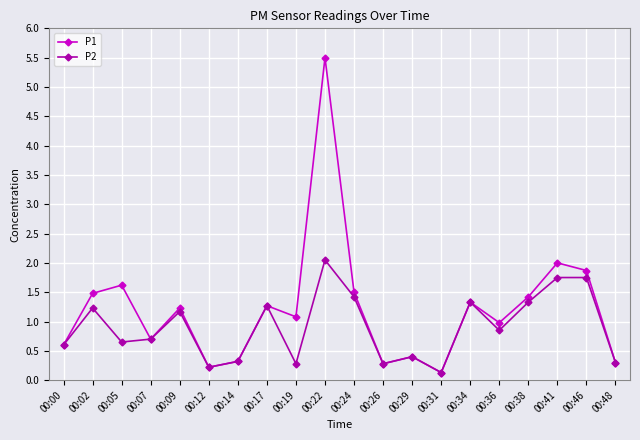

Where does the P1 series first go above 1?

00:02